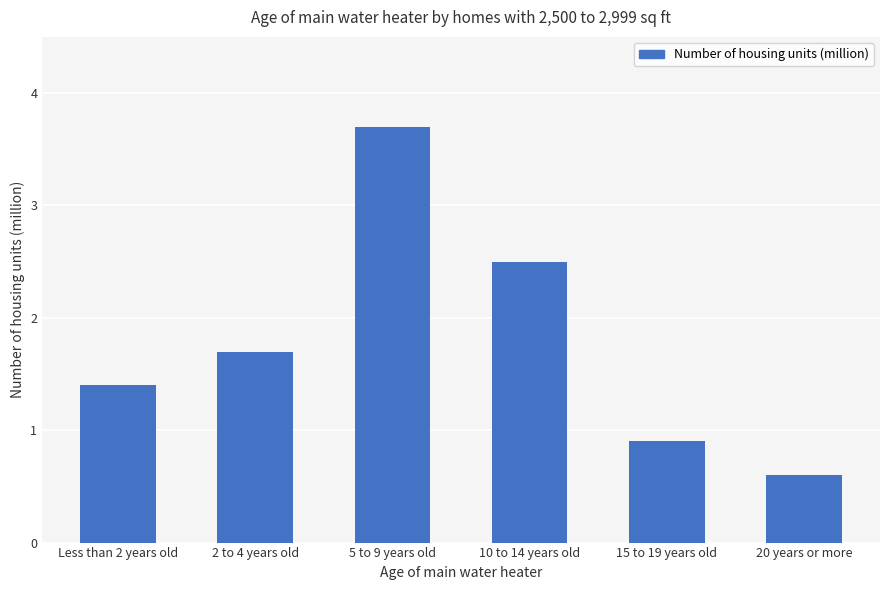

What is the label of the 6th bar from the left?

20 years or more